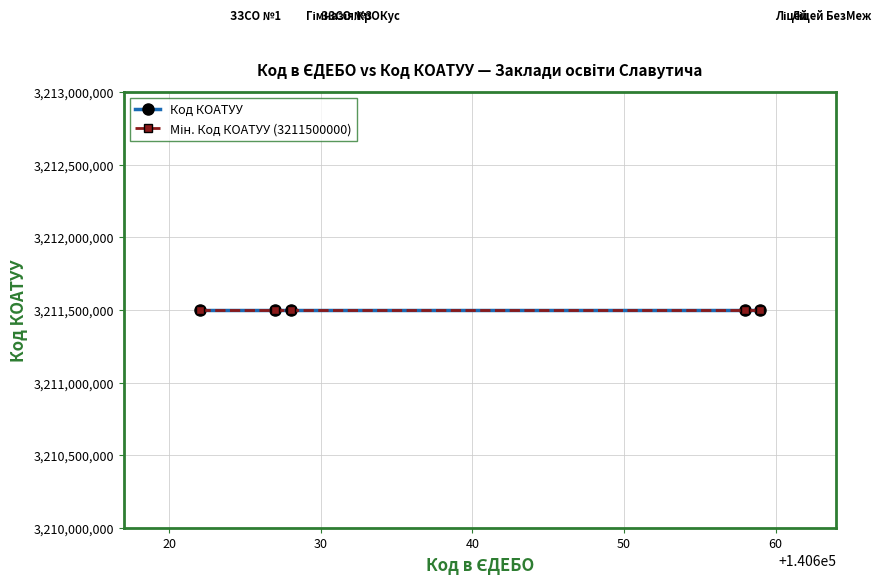

The chart shows a value of 193065 at 140659. True or false?

False